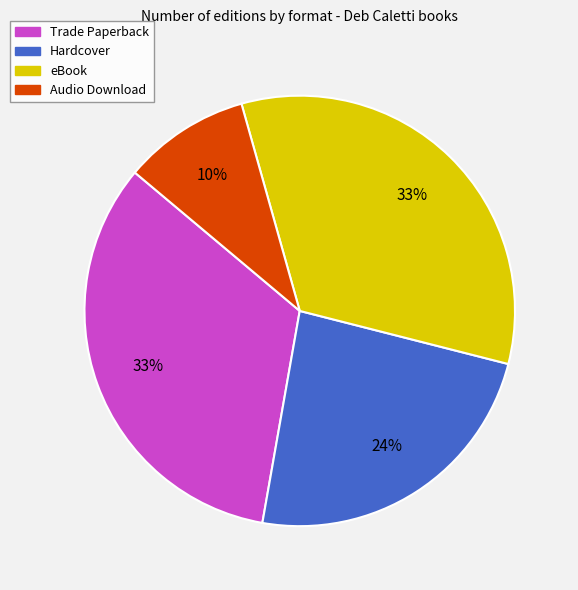

Is it true that Trade Paperback is 33% of the pie?

True